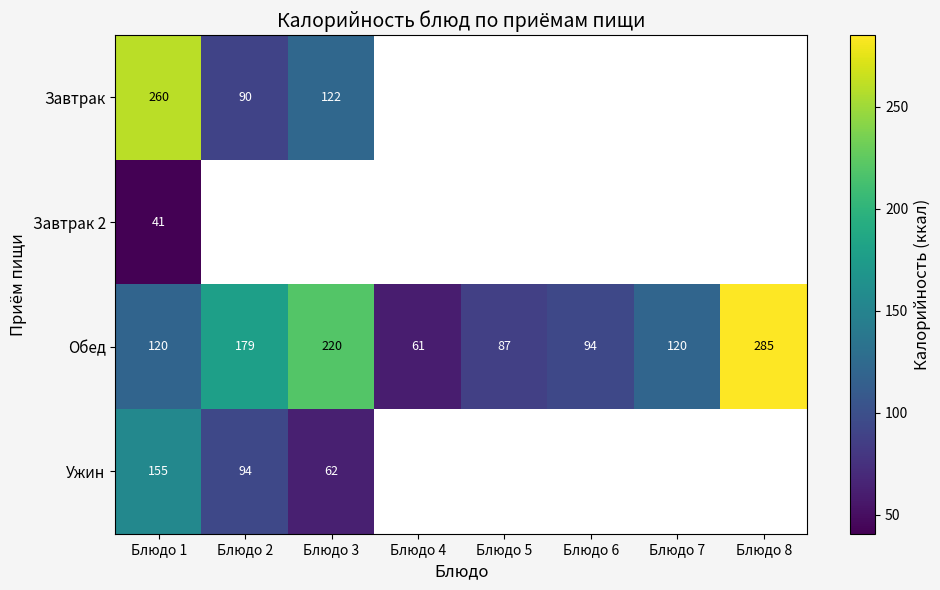

How many categories are shown in the chart?

8